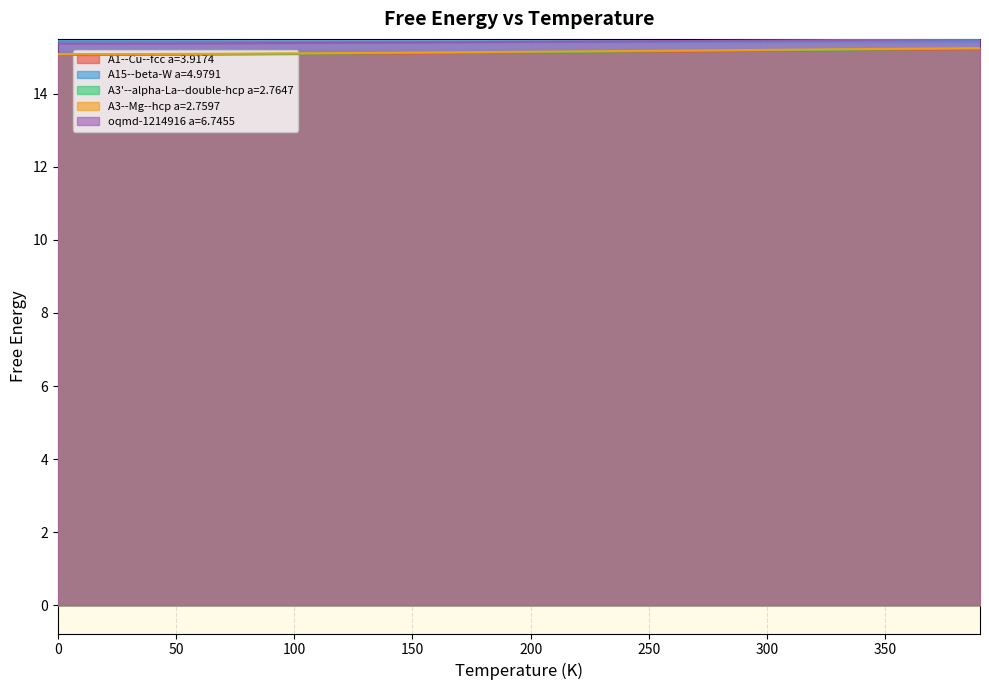

What is the approximate value of A1--Cu--fcc a=3.9174 at 340.0?

15.2